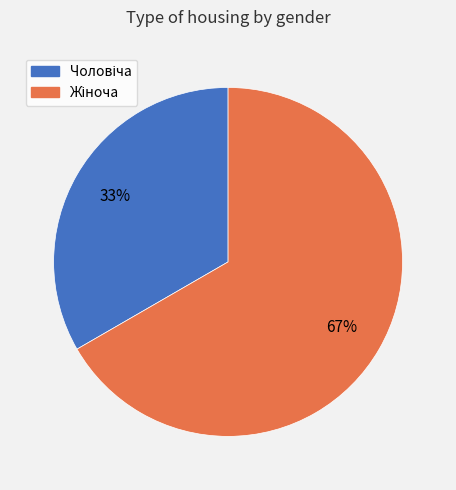

Count the number of slices in the pie.

2